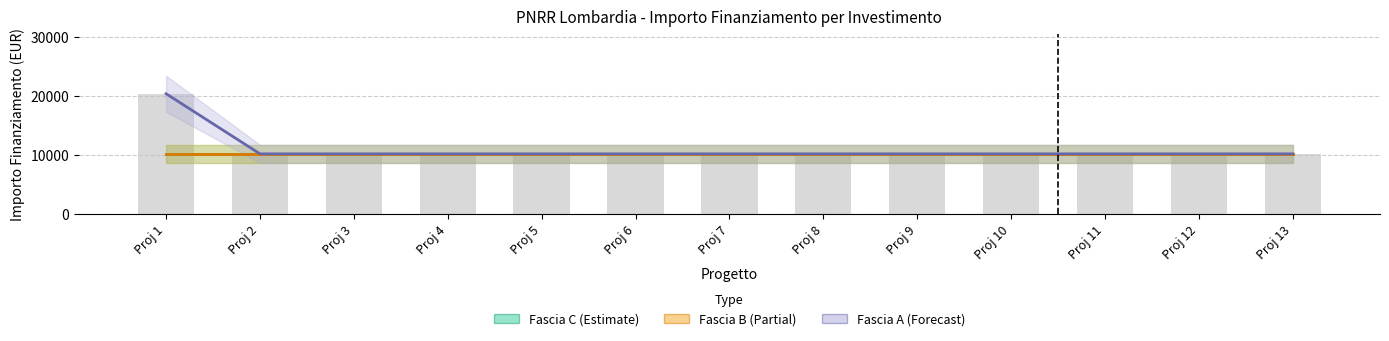

Which series changed the most between Proj 9 and Proj 12?

Fascia C (Estimate)